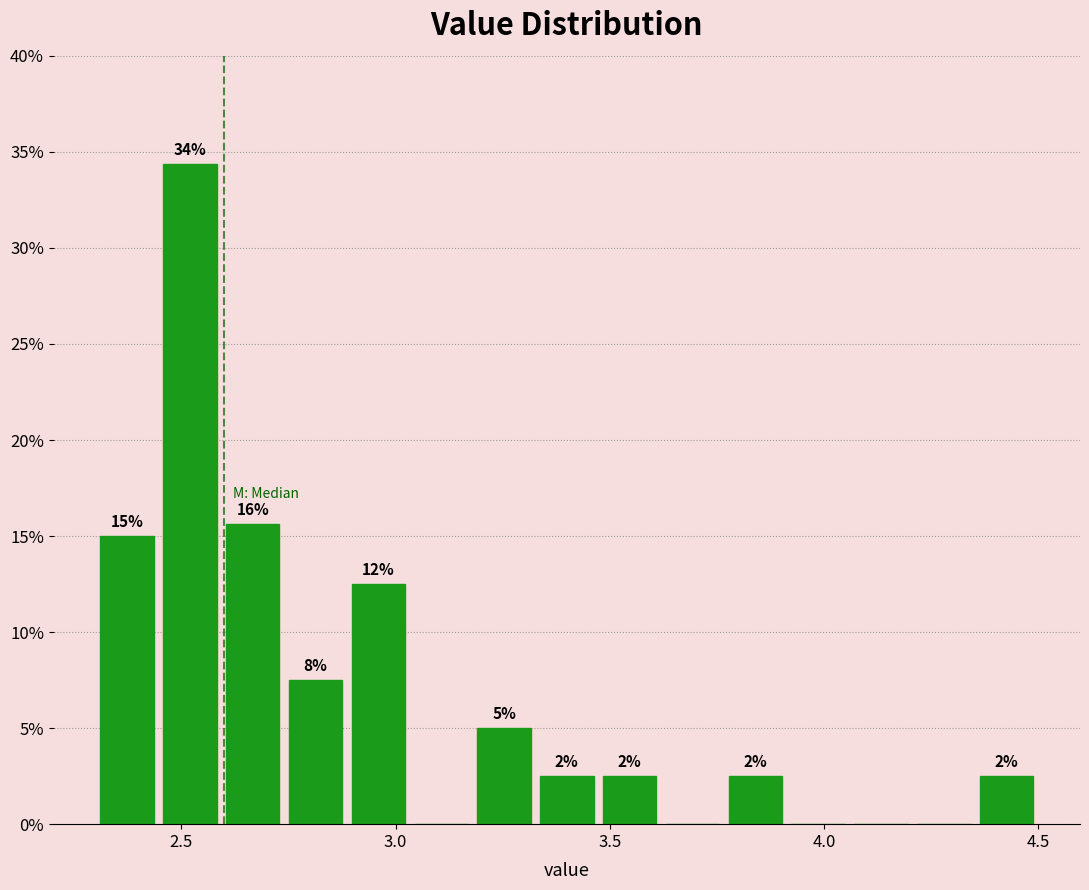

Around what value on the x-axis is the tallest bar? Give the approximate position of its centre, as read against the axis.

2.50